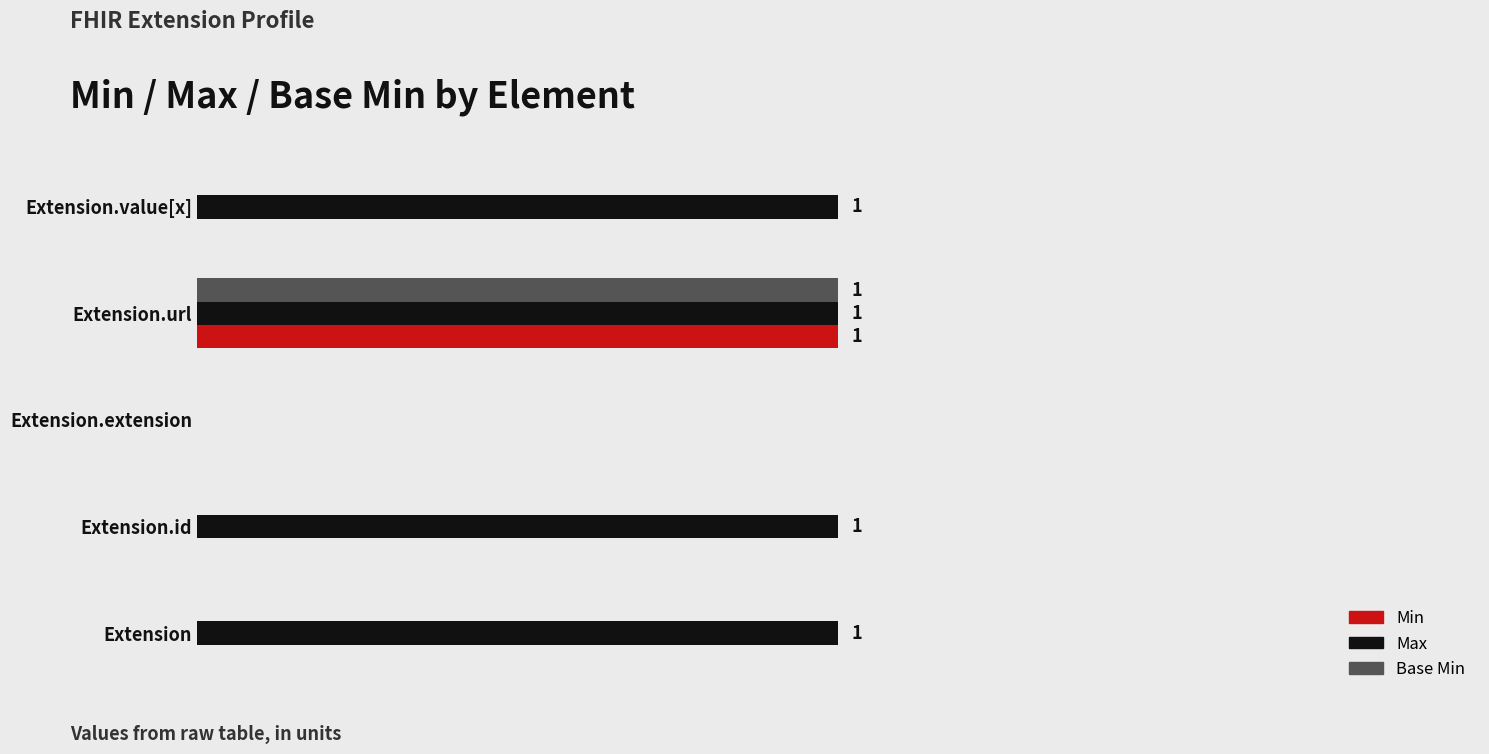

What are all the series names shown in the legend?

Min, Max, Base Min